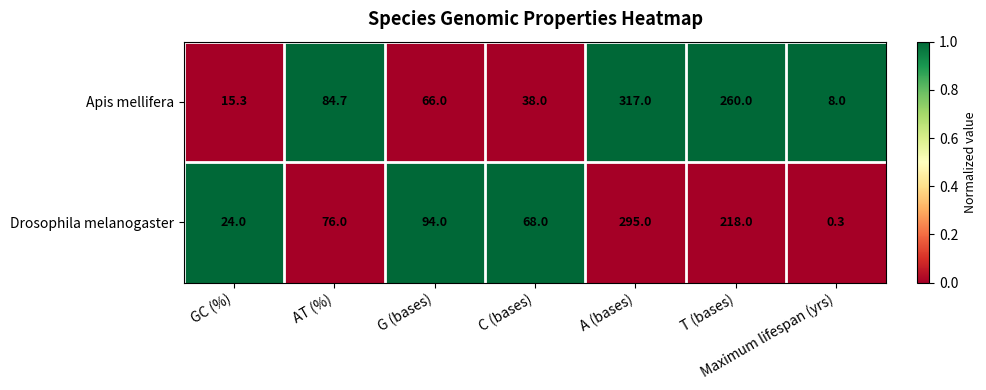

Count the number of data series in this chart.

2